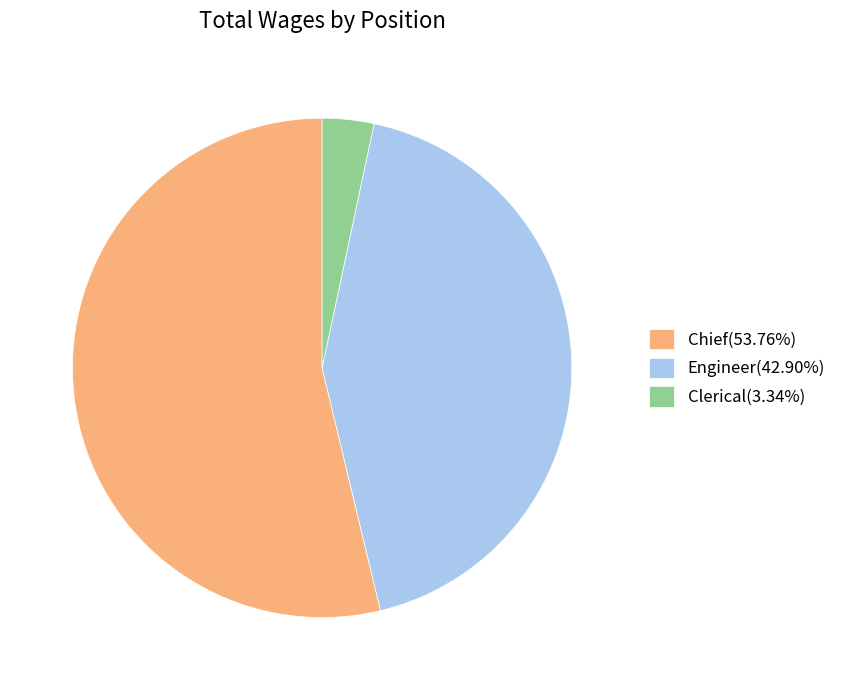

Which category has the smallest portion of the pie?

Clerical